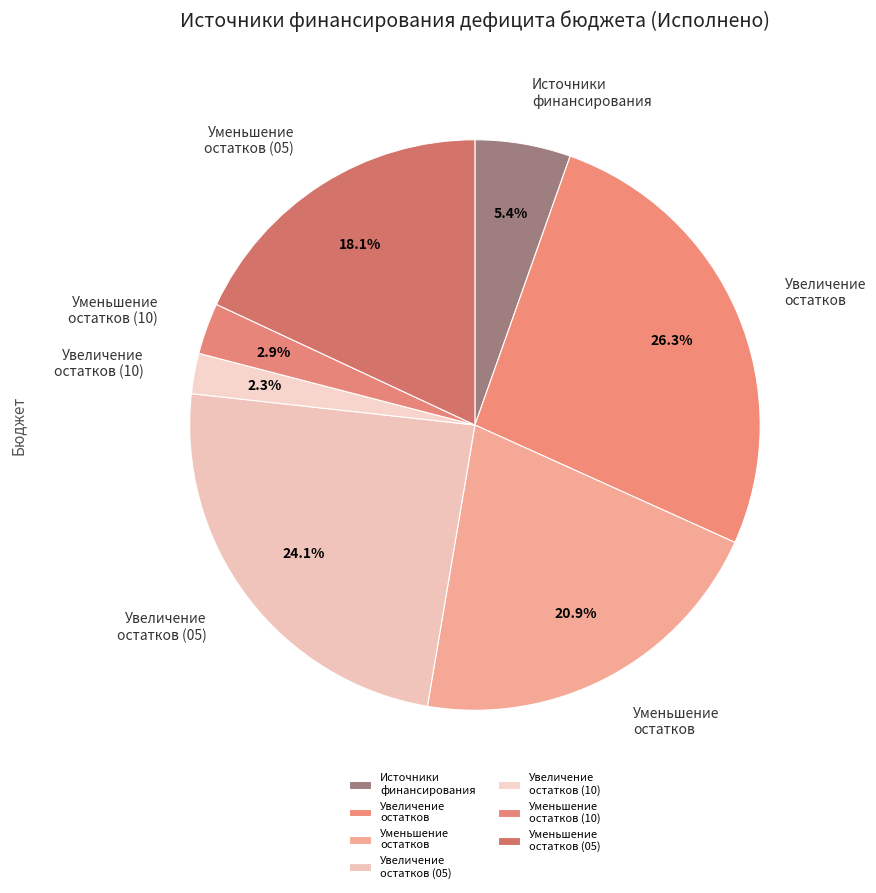

What portion of the pie excludes Уменьшение остатков?

79.1%